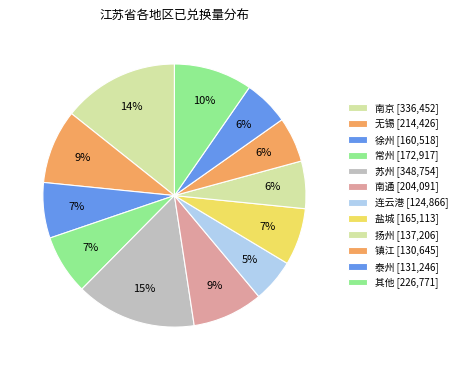

How many segments does this pie chart have?

12